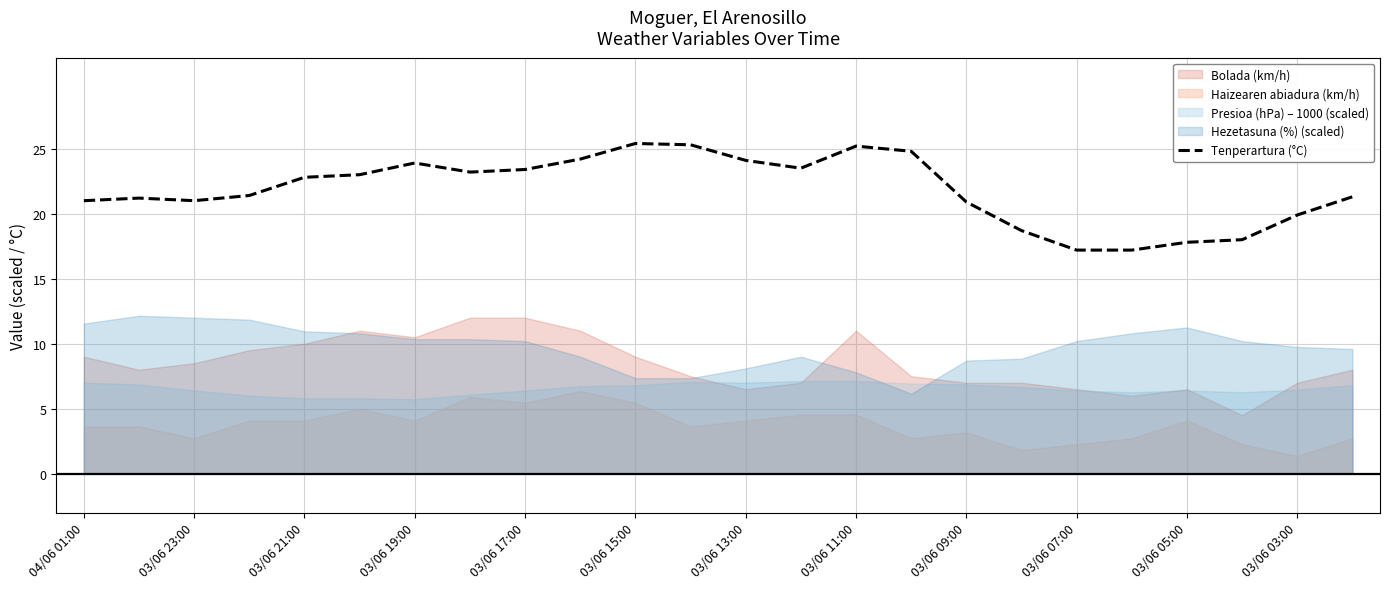

How many data points does each series have?

24